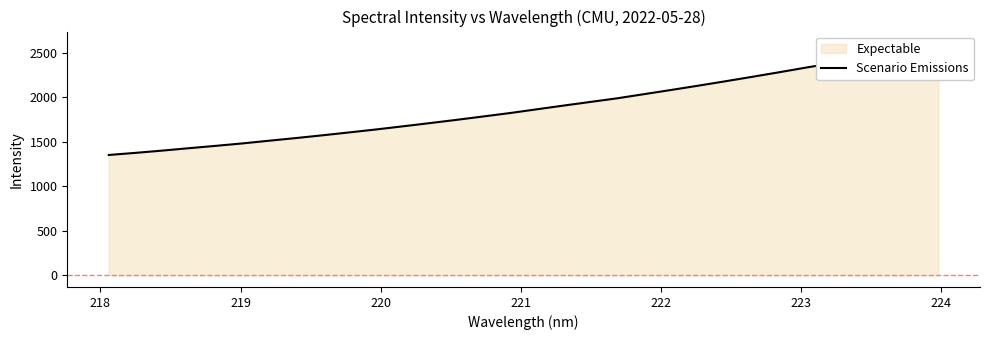

Reading right to left, transcribe all the data shown in this chart.

2609.0	2549.5	2493.7	2438.3	2382.7	2332.2	2279.9	2229.3	2179.2	2130.7	2083.0	2036.5	1990.1	1949.2	1908.3	1866.7	1824.6	1786.1	1747.9	1711.3	1675.4	1640.1	1607.0	1574.4	1543.2	1513.4	1482.9	1455.4	1429.0	1401.9	1376.4	1352.7